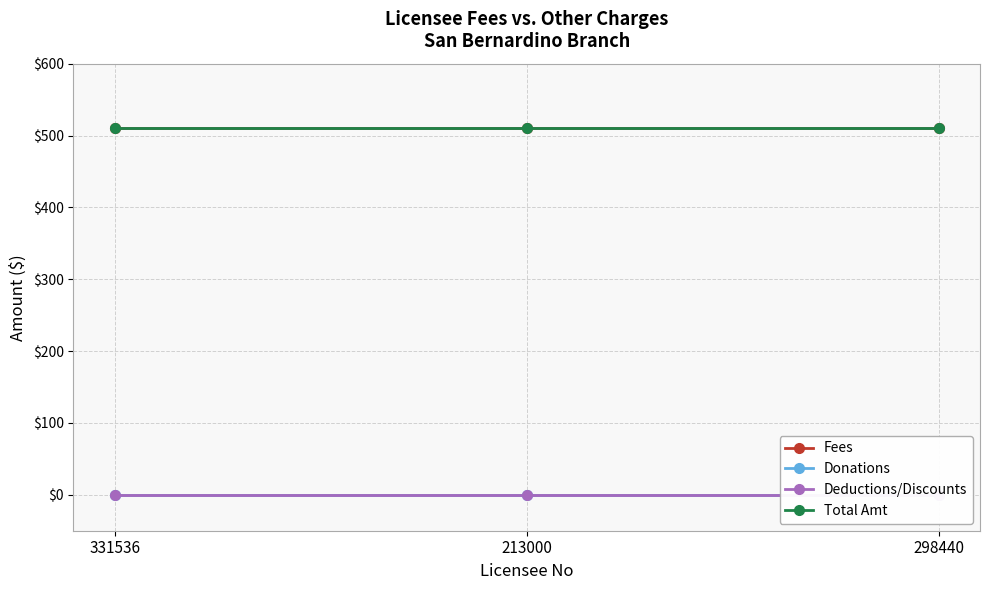

Which category has the lowest value in the Fees series?

331536